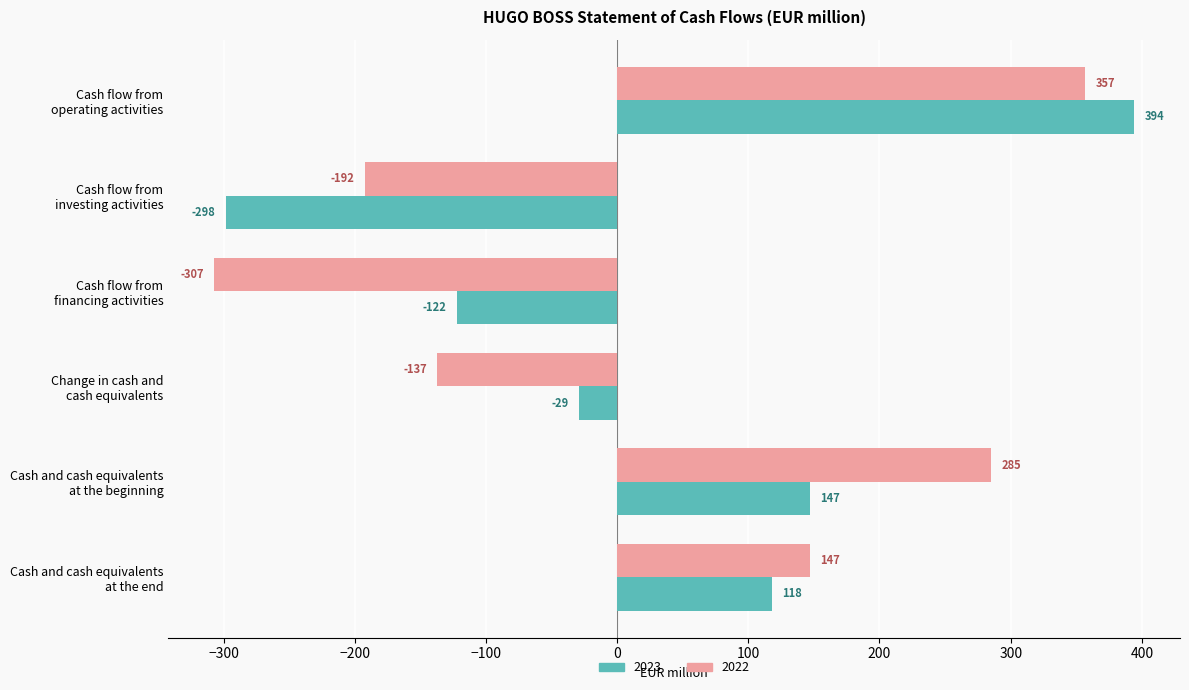

What is the total value across all series at Cash and cash equivalents
at the end?

265